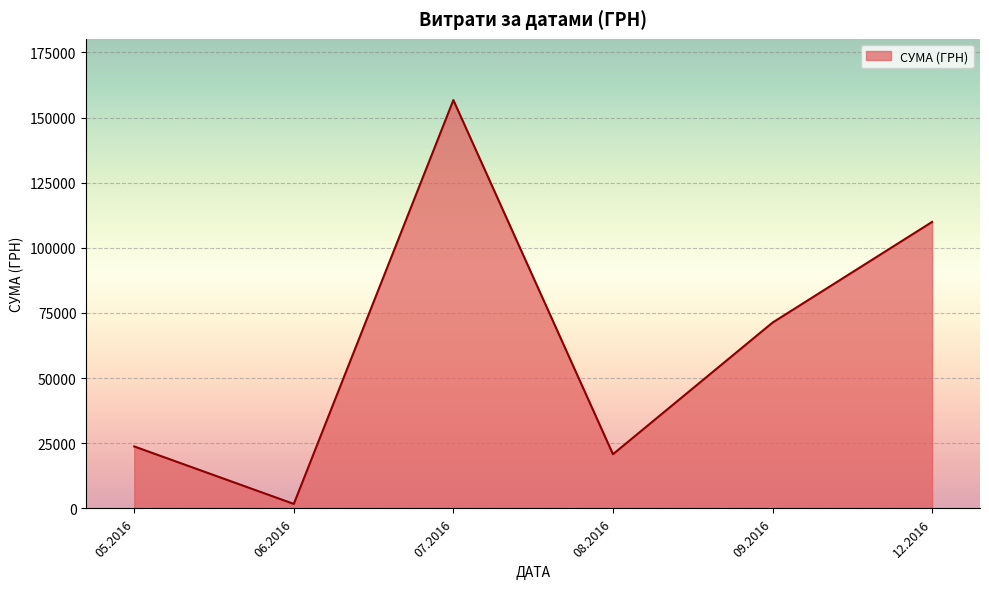

Which has a higher value, 12.2016 or 08.2016?

12.2016